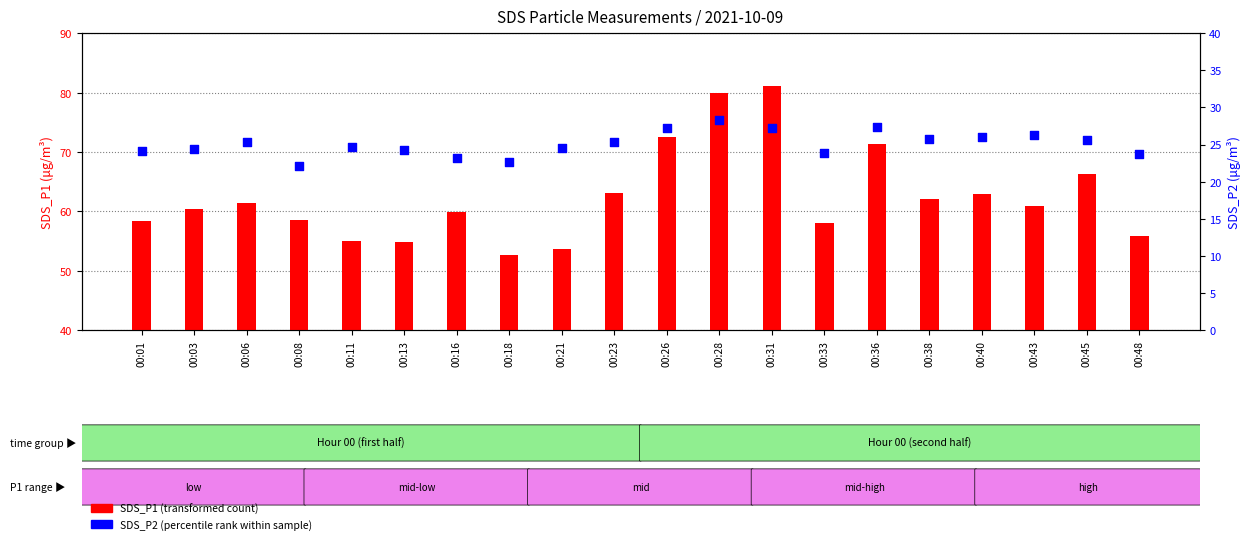

At how many categories does at least one series exceed 37?

20